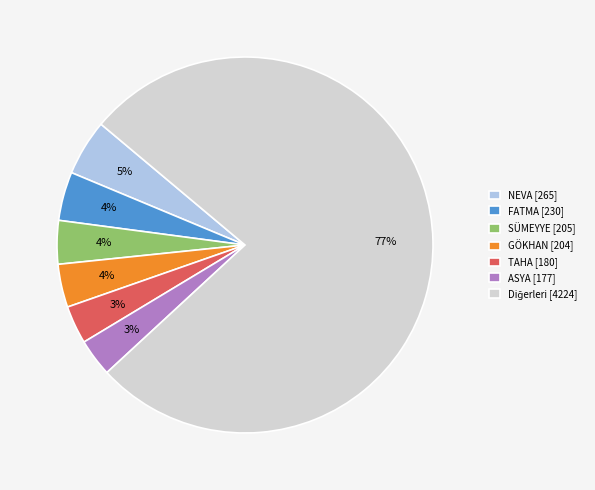

To the nearest percent, what is the average slice percentage?

14%